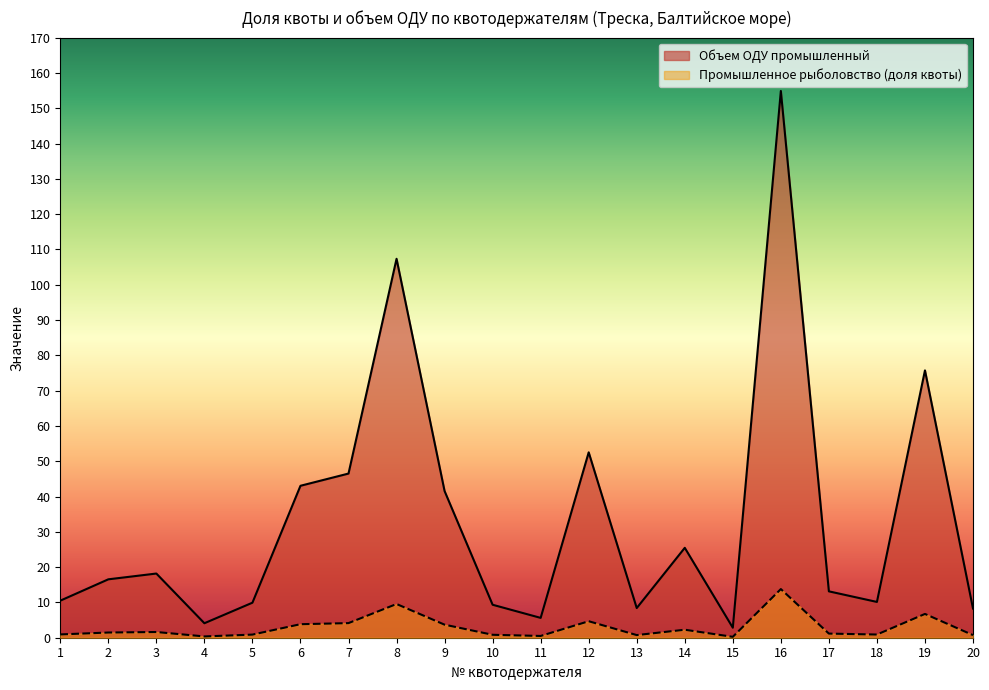

Which category has the highest value in the Промышленное рыболовство (доля квоты) series?

16